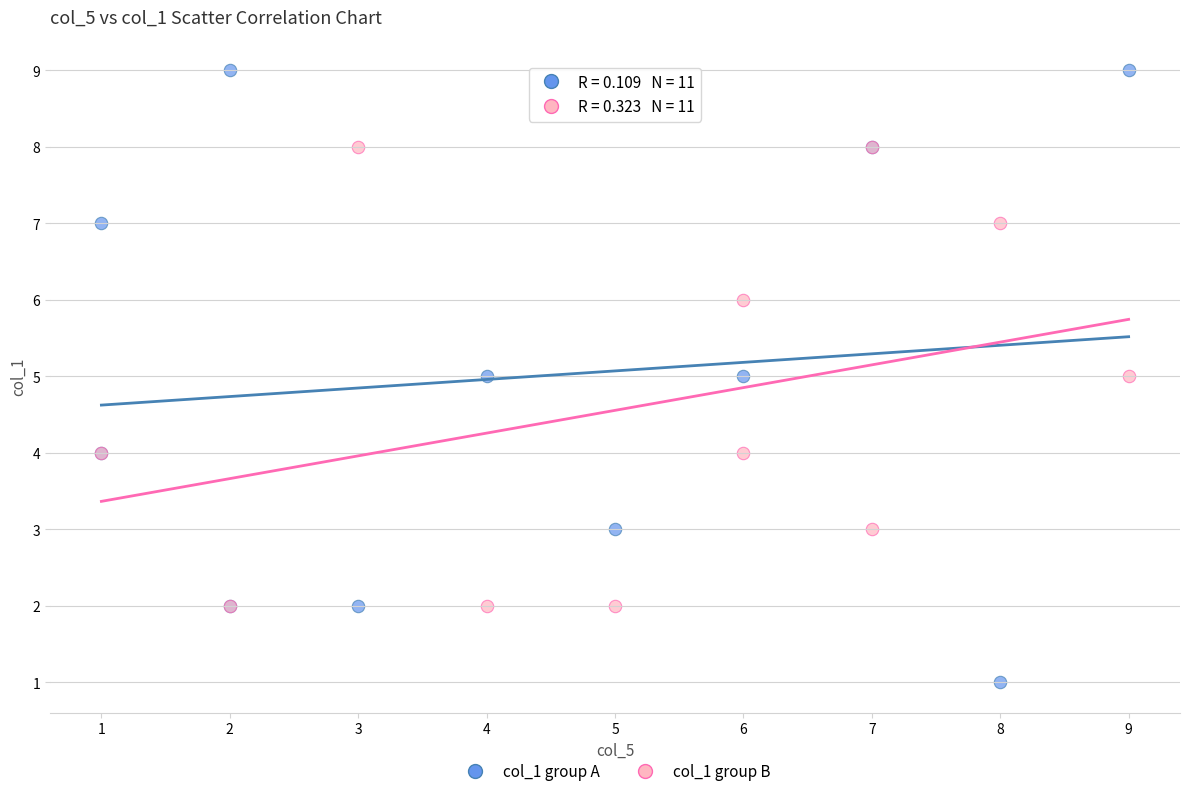

Which series contains the highest Y value?

col_1 group A